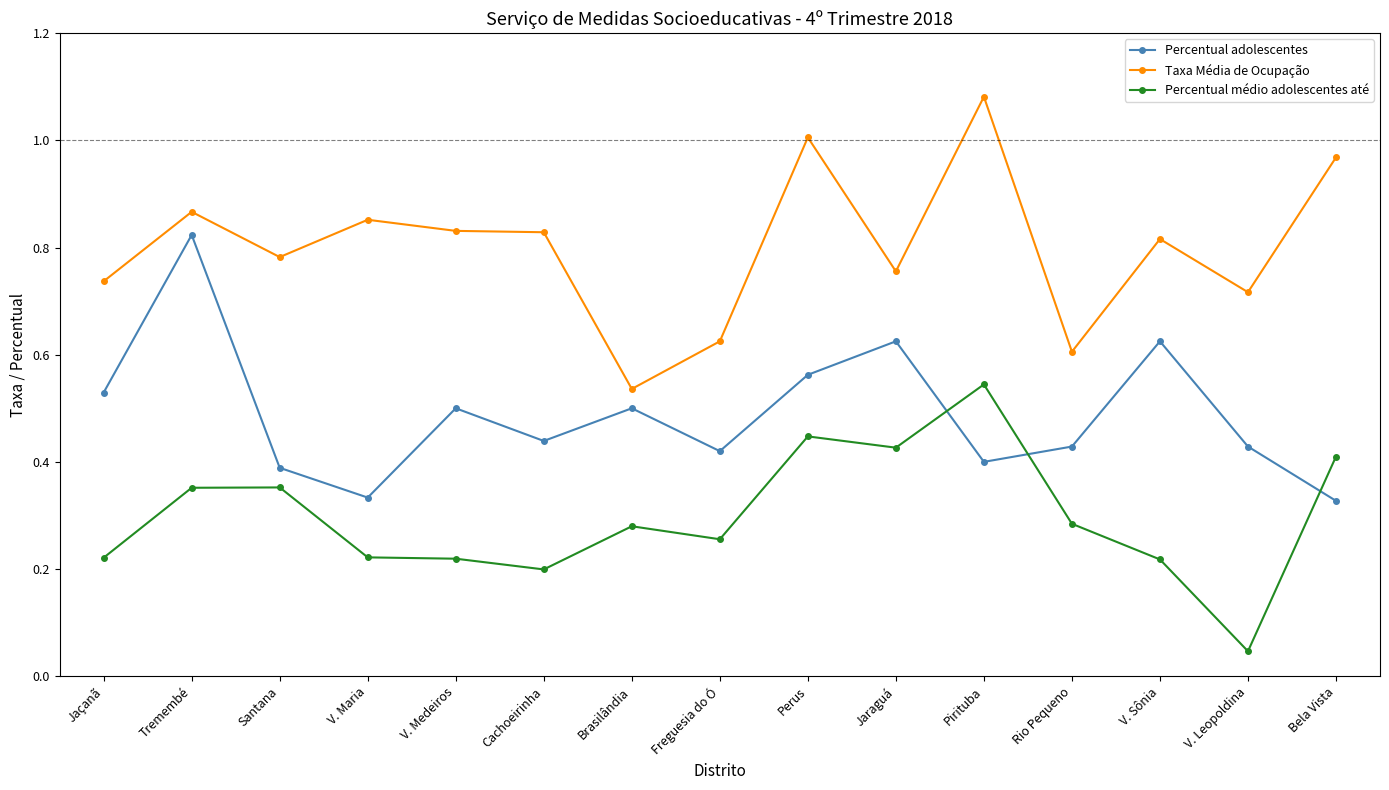

Is the value of Percentual médio adolescentes até at Tremembé greater than the value of Taxa Média de Ocupação at Rio Pequeno?

No